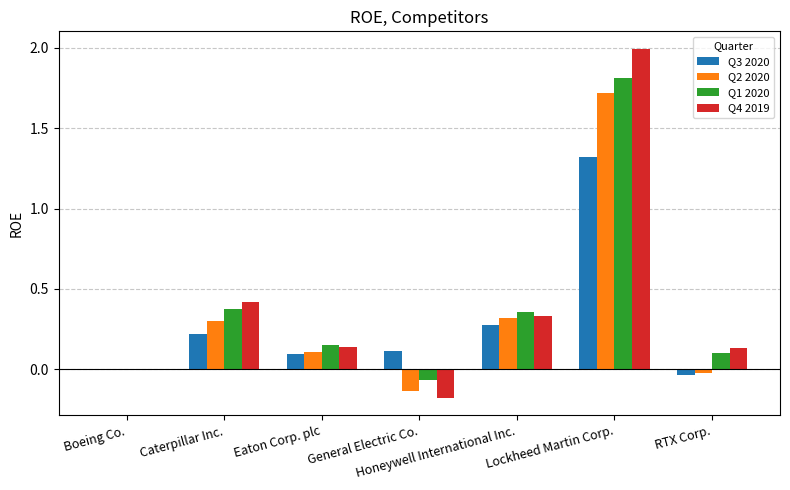

How many categories are shown in the chart?

7